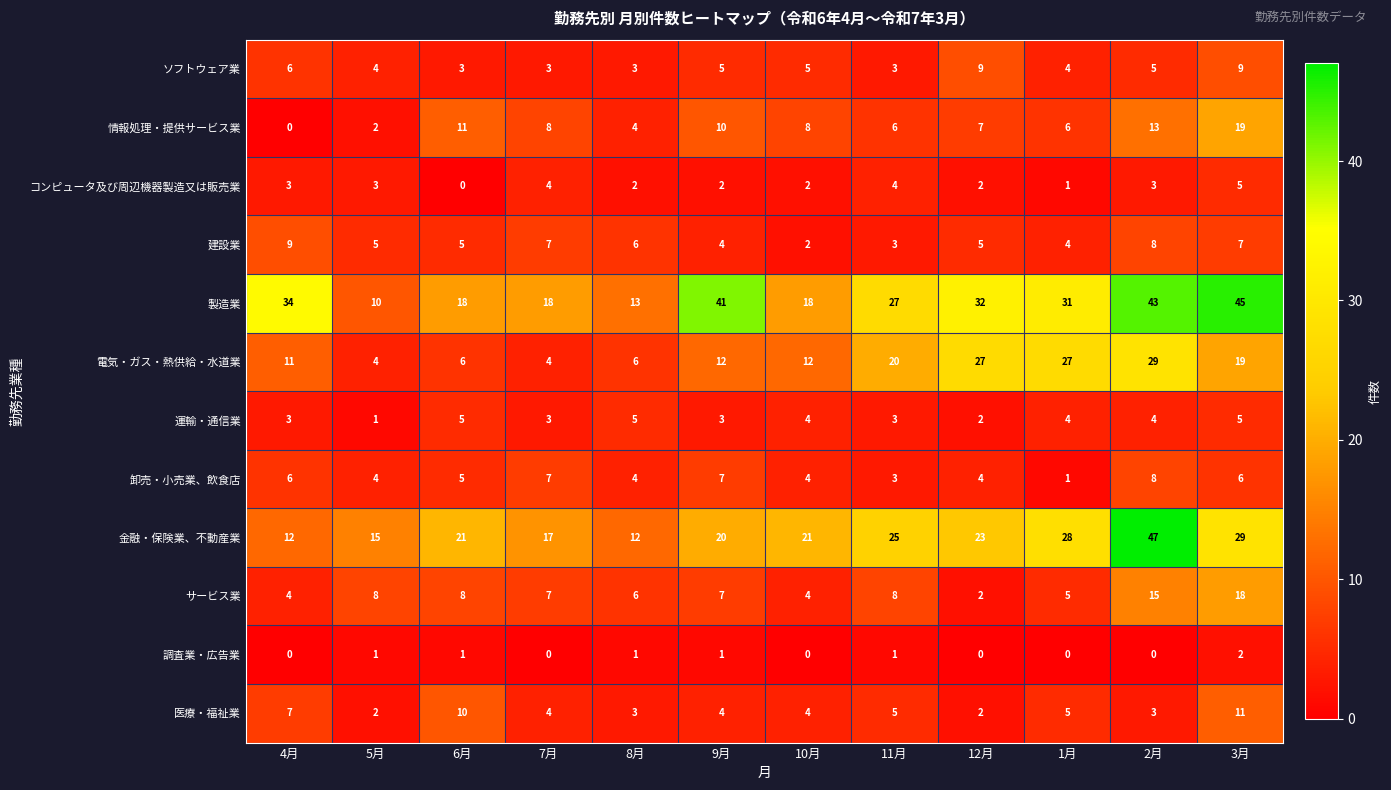

True or false: コンピュータ及び周辺機器製造又は販売業 has a value of 3 at 2月.

True